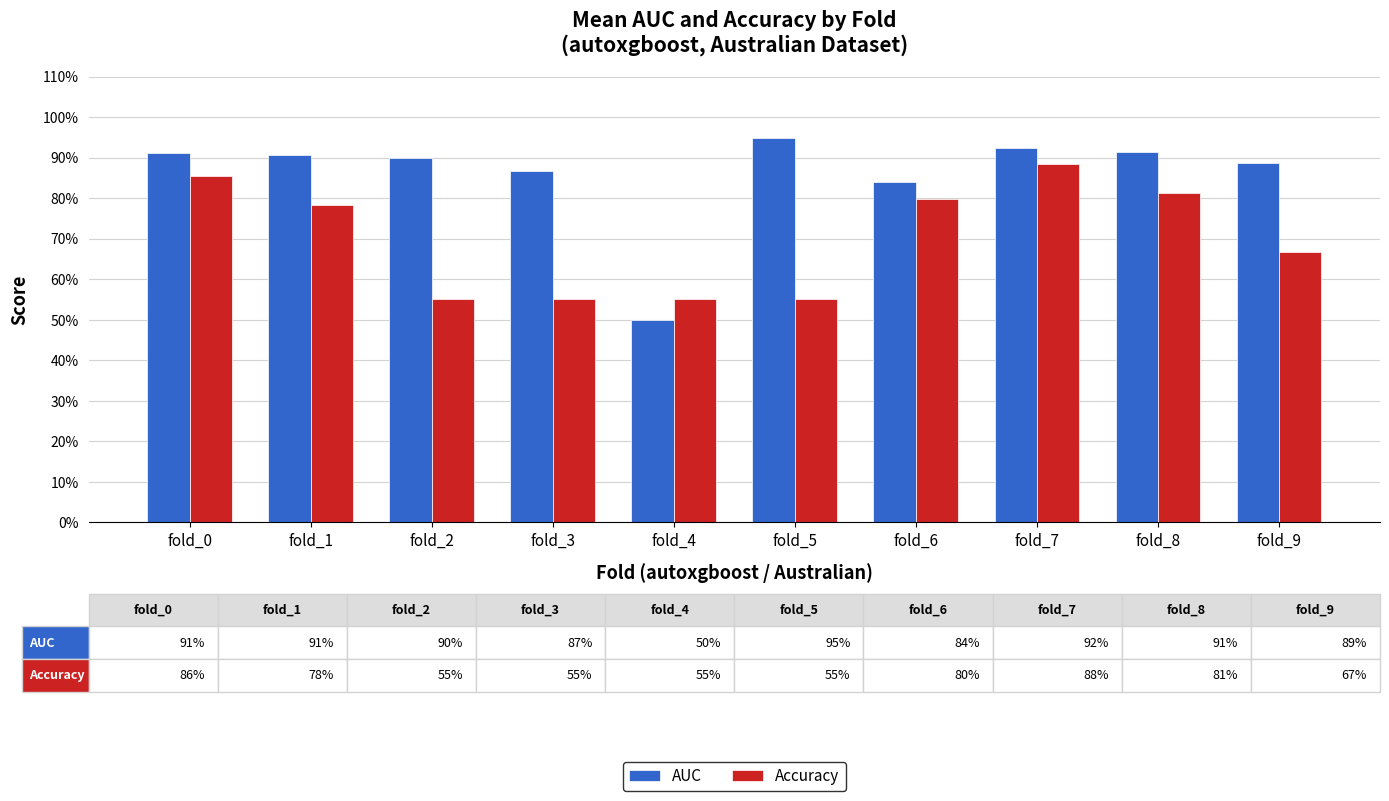

Does the chart contain stacked bars?

No